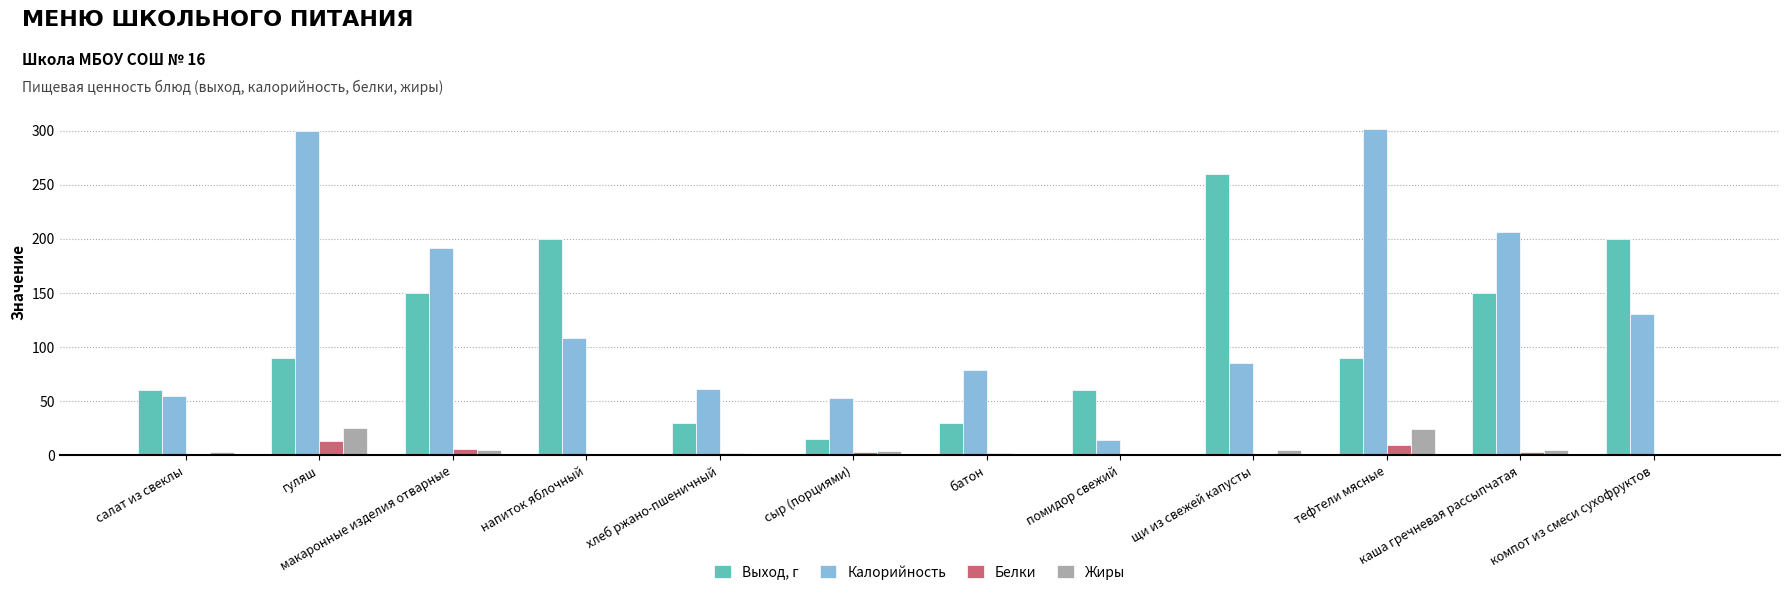

Count the number of data series in this chart.

4